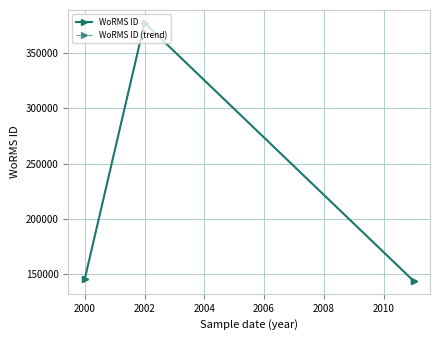

Is this an area chart (filled region under the line)?

No